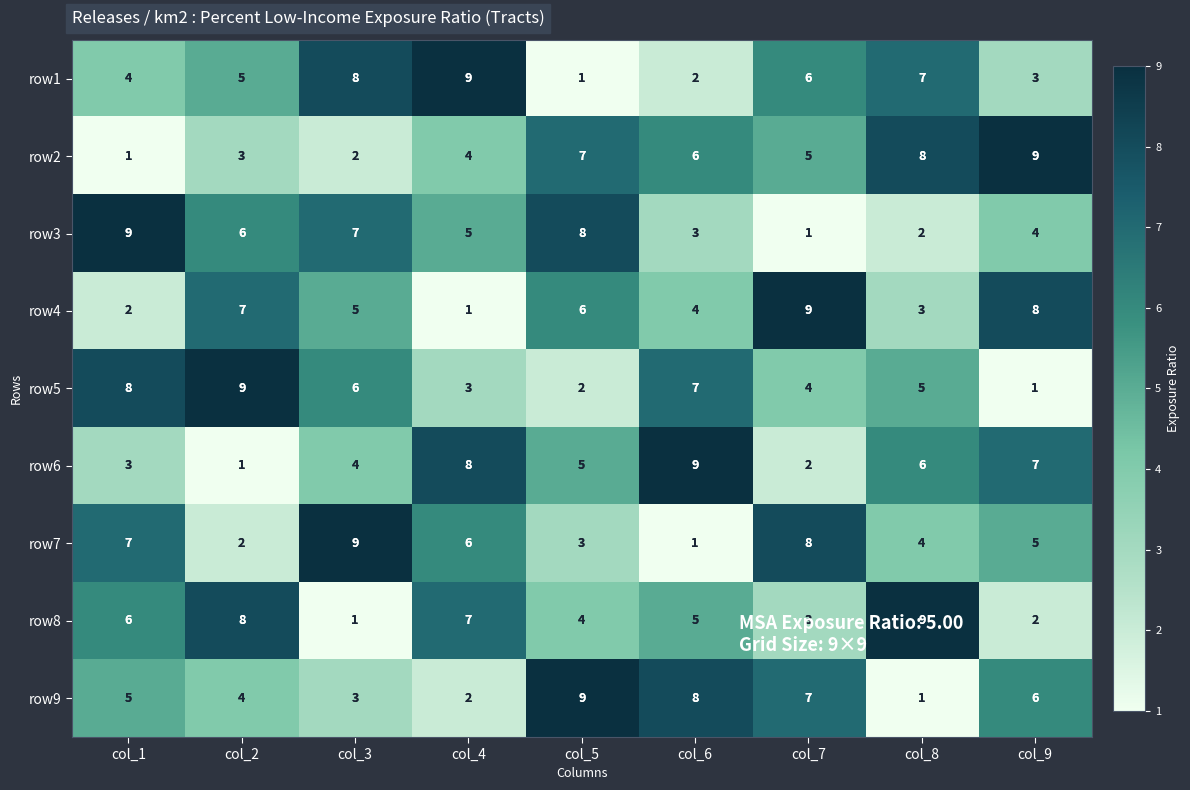

What is the total value across all series at col_5?

45